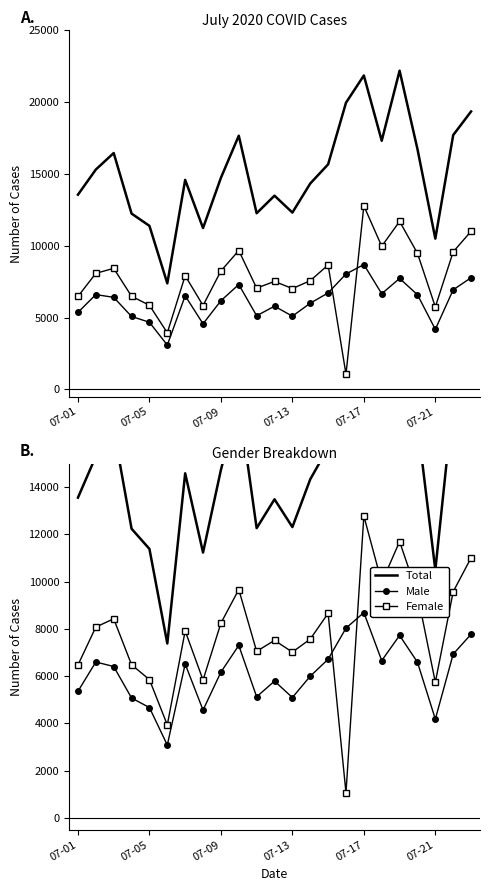

Between 10 and 07-21, which is larger?

10